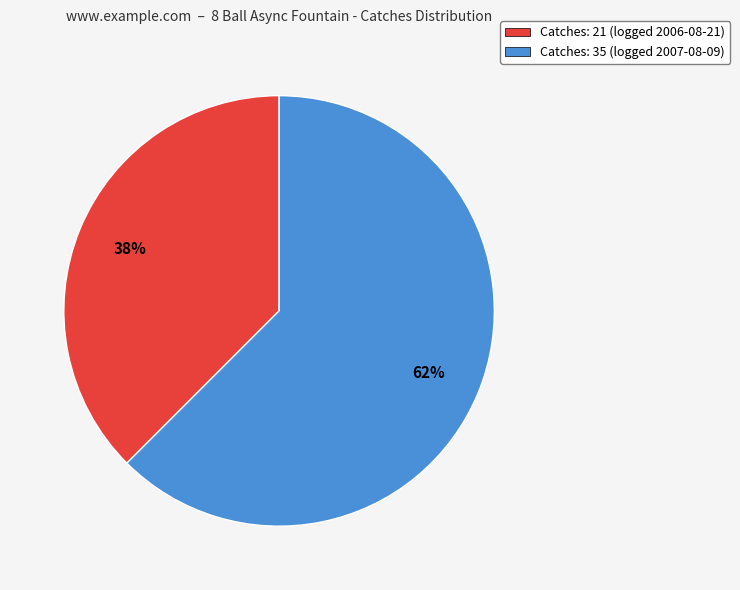

Combined, do Catches: 35 (logged 2007-08-09) and Catches: 21 (logged 2006-08-21) account for over 50%?

Yes